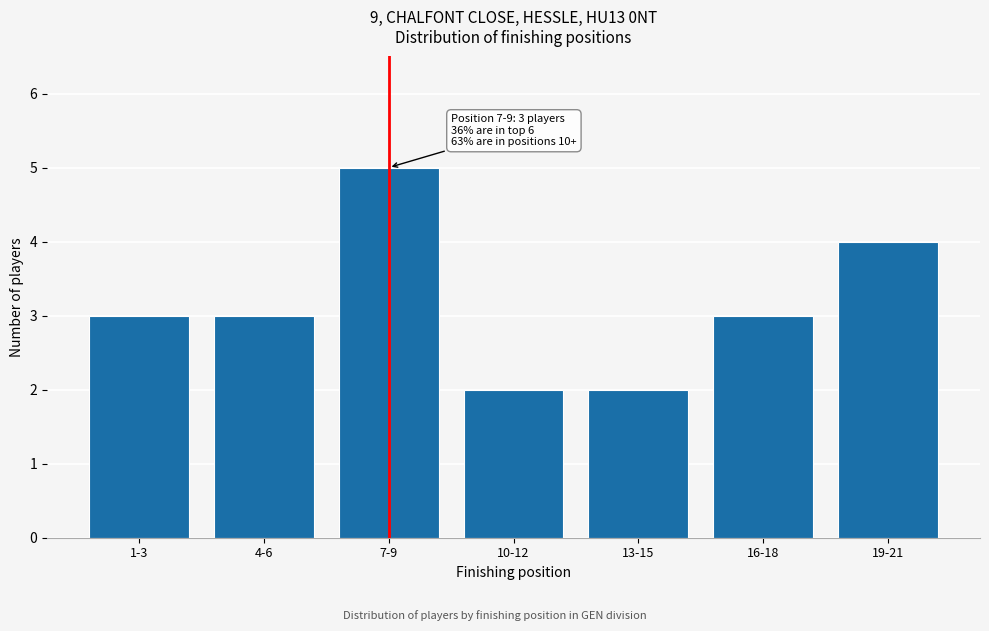

Reading right to left, list all the values displayed in this chart.

4	3	2	2	5	3	3